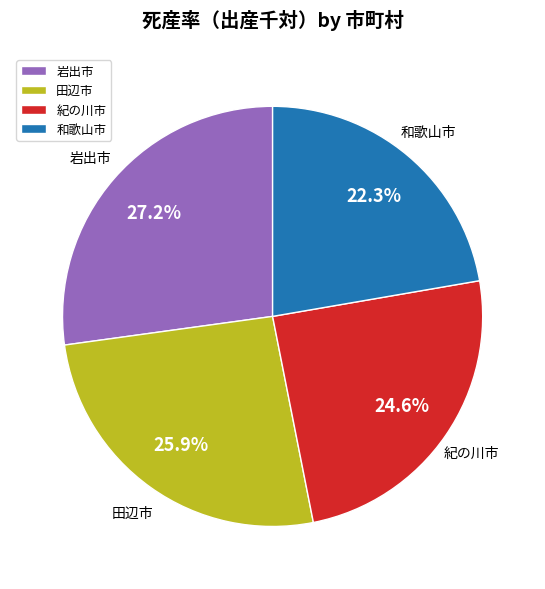

Count the number of slices in the pie.

4